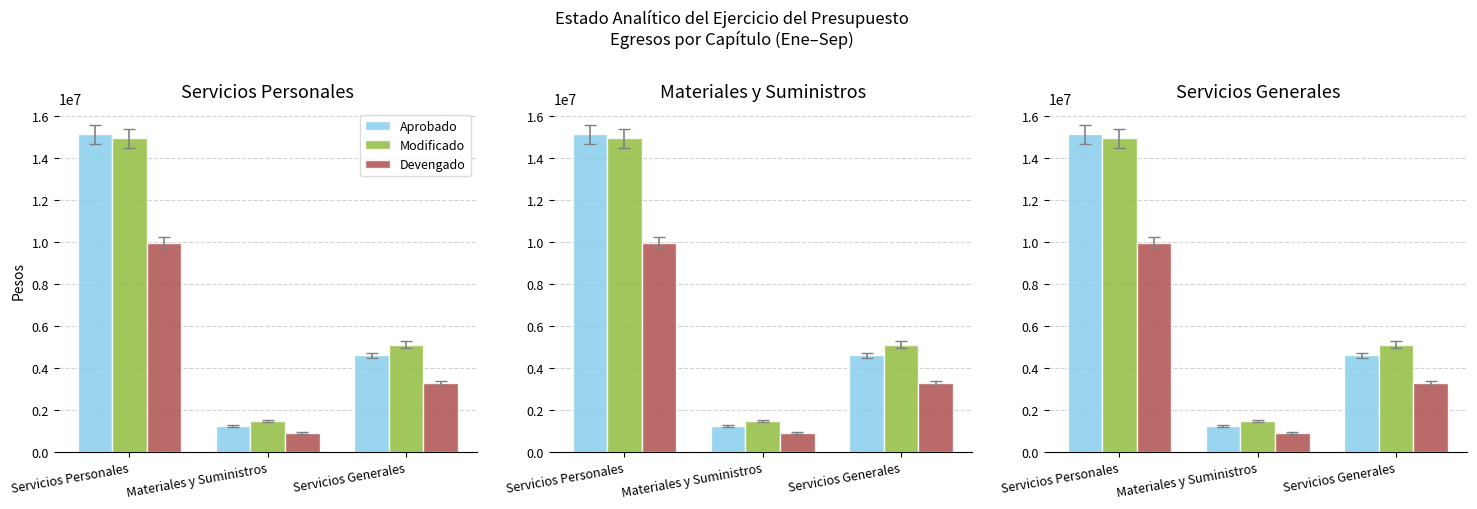

Which category has the lowest value in the Modificado series?

Materiales y Suministros